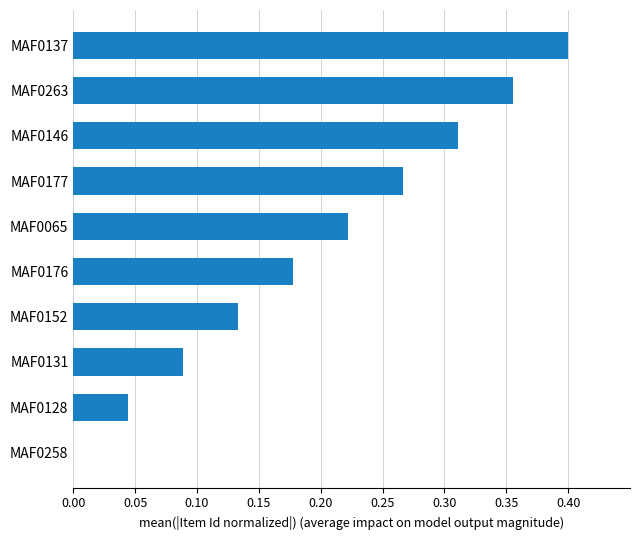

Which category has the highest value across all series?

MAF0137